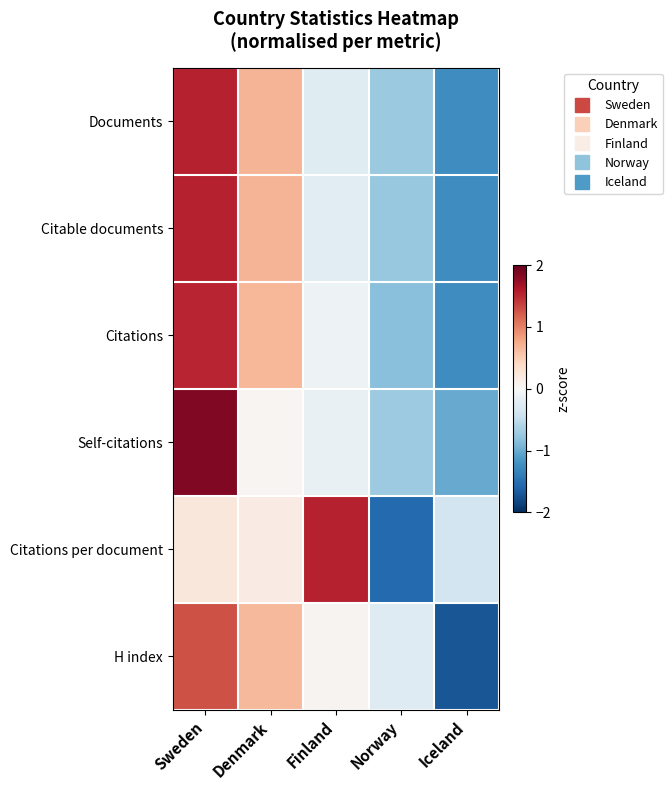

At how many categories does at least one series exceed 0?

3